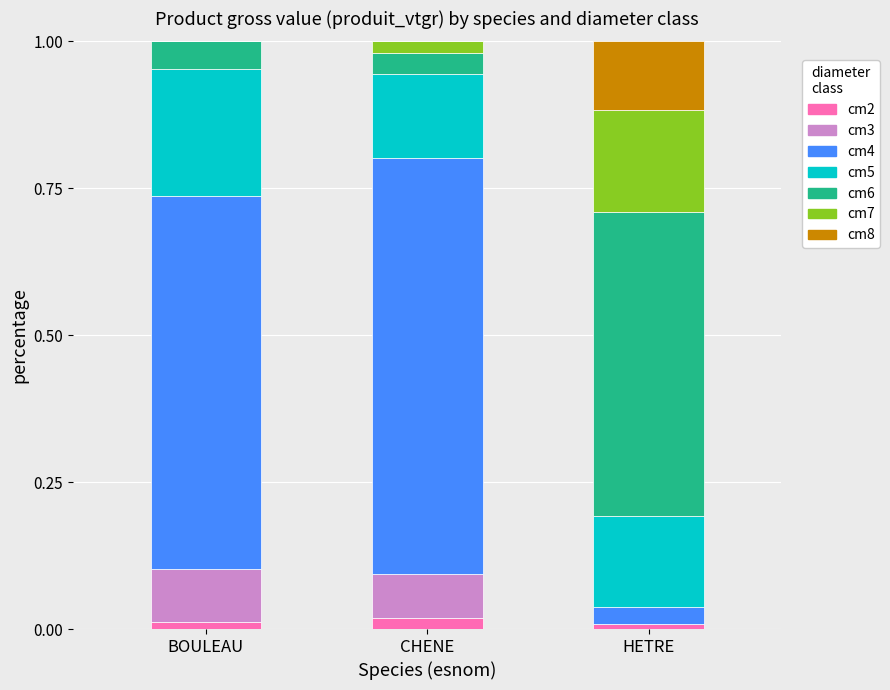

The cm2 series shows 0.0 at HETRE. True or false?

True